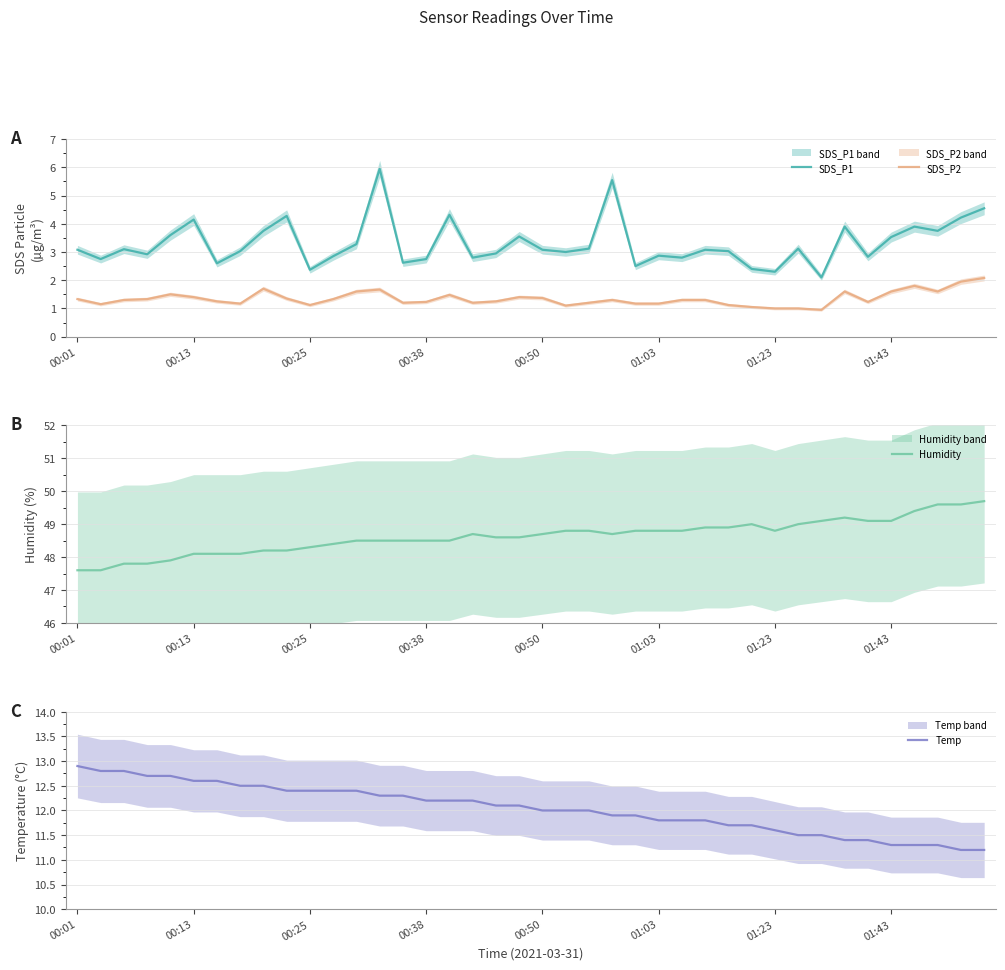

What is the value of the SDS_P1 point at the 27th from the left?

2.8